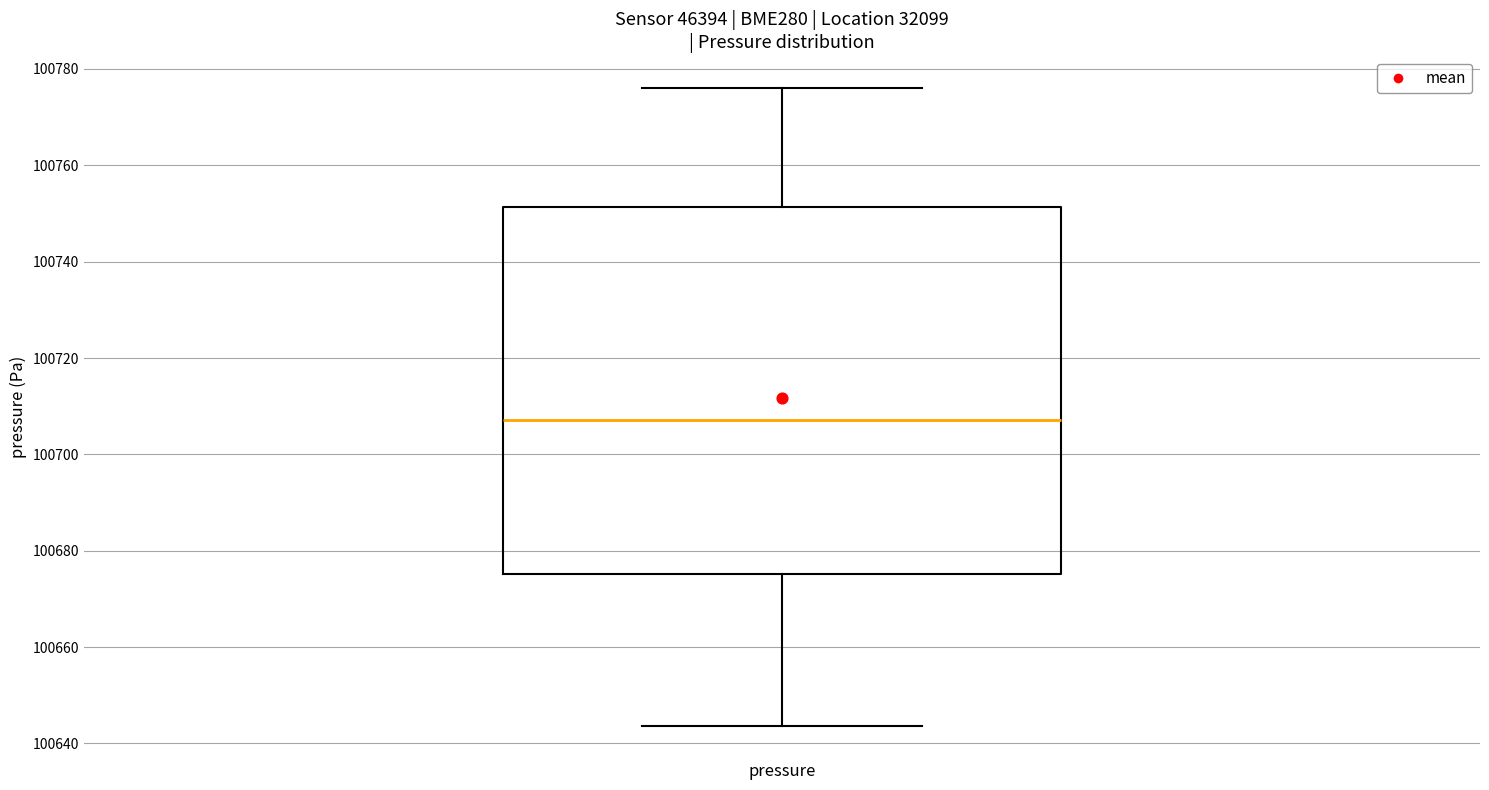

Where does the lower whisker of the box for pressure end on the y-axis? The values are not printed on the chart, so give them approximately, as read against the axis.

100644